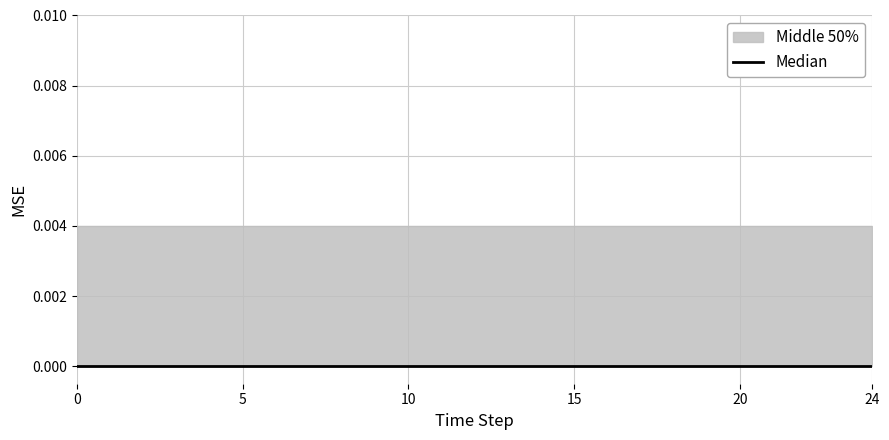

What is the label of the 16th point from the right?

9